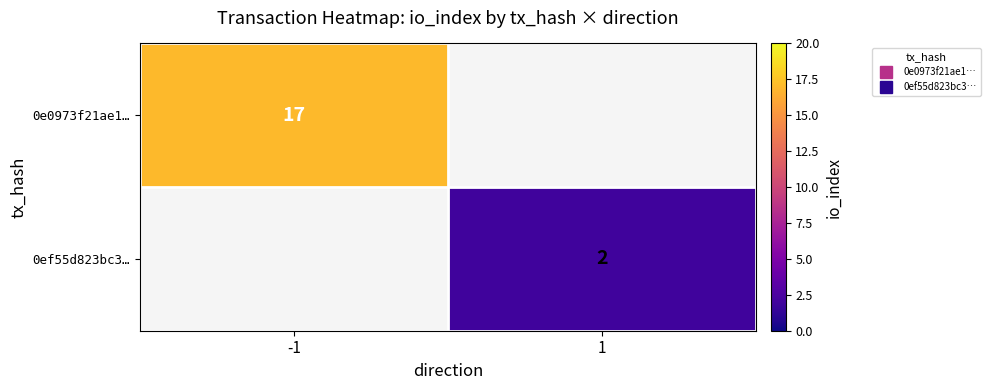

List the labels in order of 0ef55d823bc3… value, largest first.

-1, 1